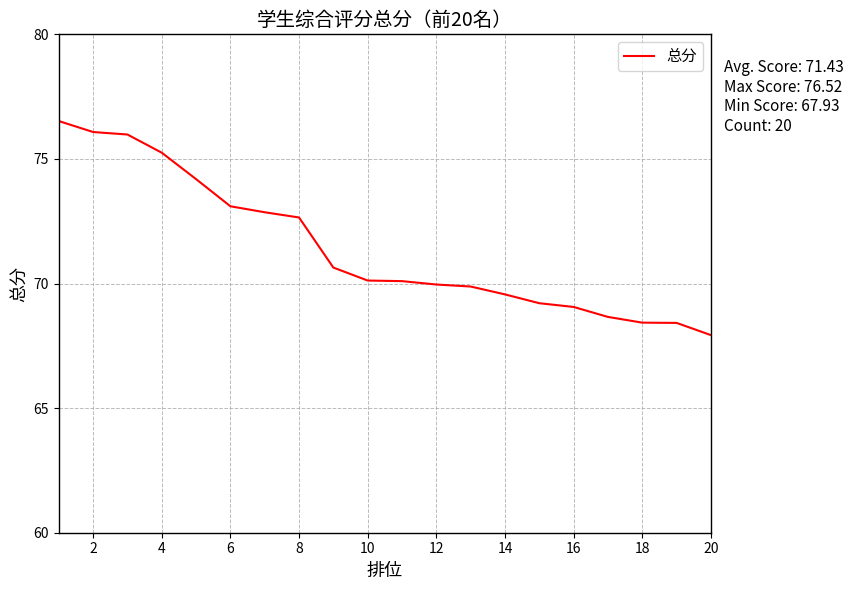

What is the smallest value displayed?

67.9